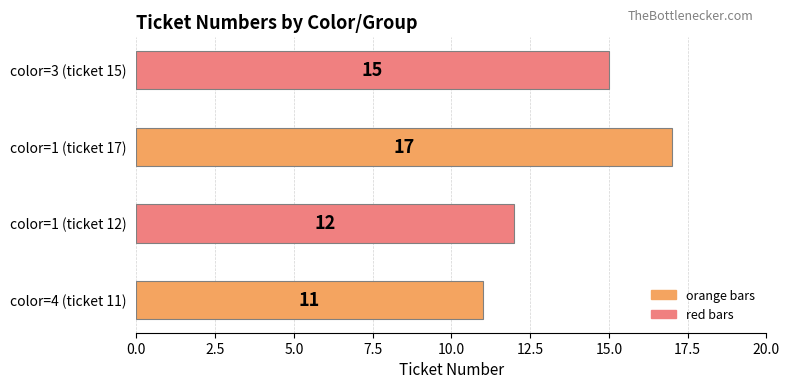

What is the sum of the values at 3 and 1?

27